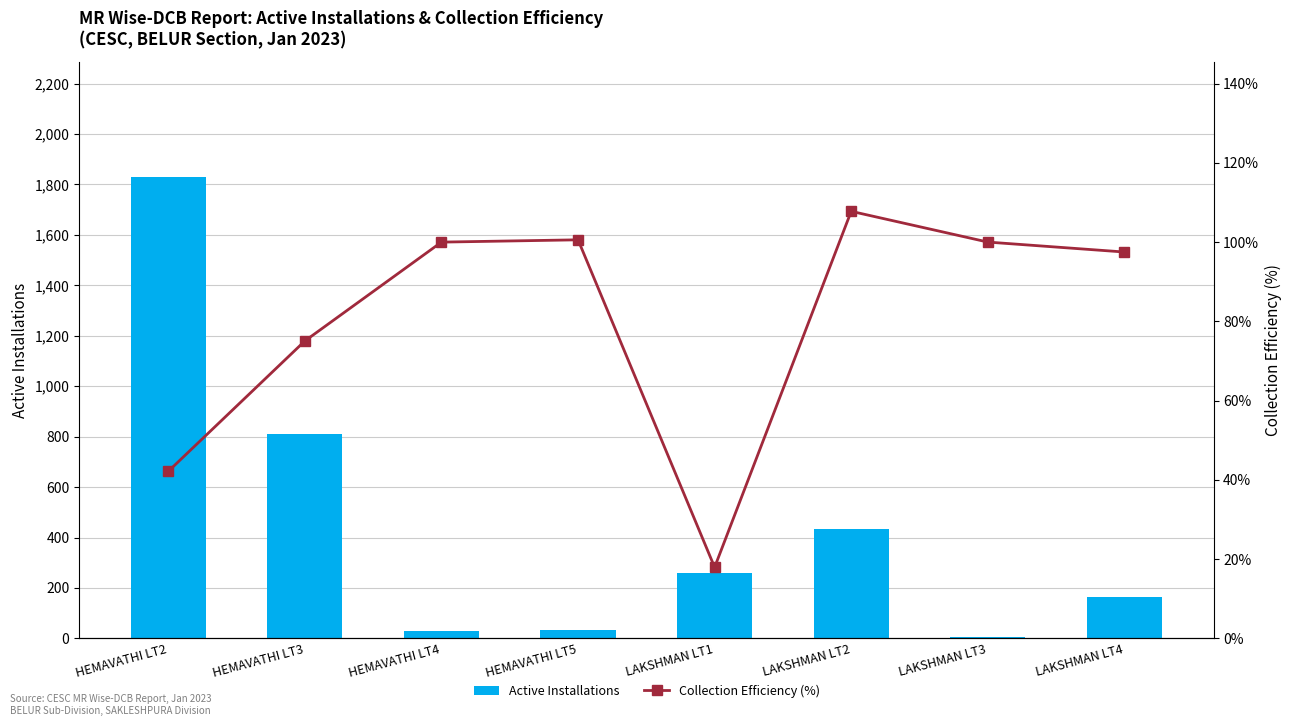

Reading right to left, what are all the values shown in this chart?

Active Installations: LAKSHMAN LT4=163.0	LAKSHMAN LT3=5.0	LAKSHMAN LT2=433.0	LAKSHMAN LT1=260.0	HEMAVATHI LT5=32.0	HEMAVATHI LT4=31.0	HEMAVATHI LT3=812.0	HEMAVATHI LT2=1829.0
Collection Efficiency (%): LAKSHMAN LT4=97.5	LAKSHMAN LT3=100.0	LAKSHMAN LT2=107.8	LAKSHMAN LT1=17.9	HEMAVATHI LT5=100.6	HEMAVATHI LT4=100.0	HEMAVATHI LT3=75.1	HEMAVATHI LT2=42.2